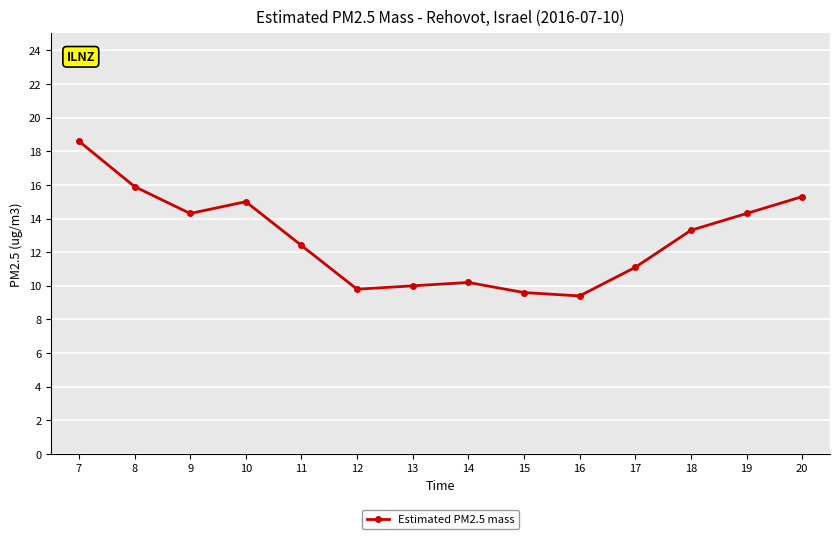

What is the greatest value displayed?

18.6